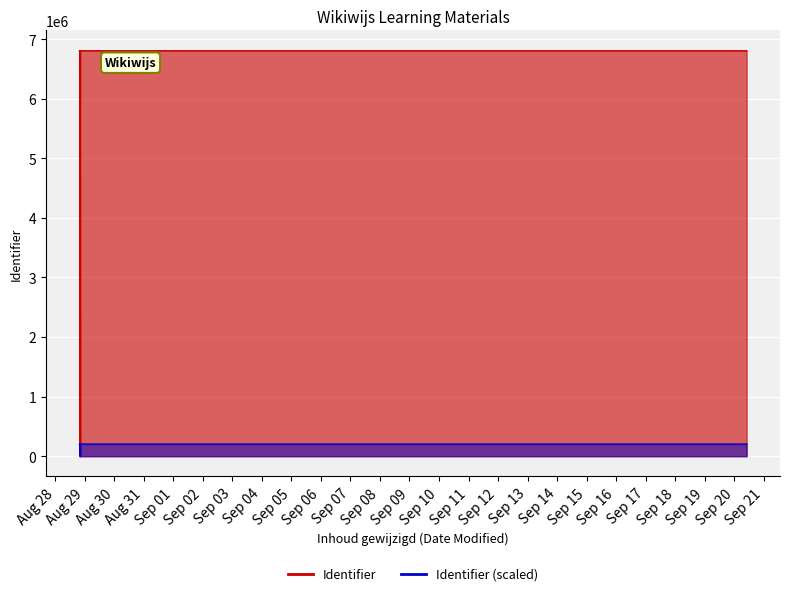

Reading left to right, extract all data points from this chart.

0	6806128	6806129	6806131	6806133	6806134	6806136	6806138	6806140	6806142	6806145	6806147	6806149